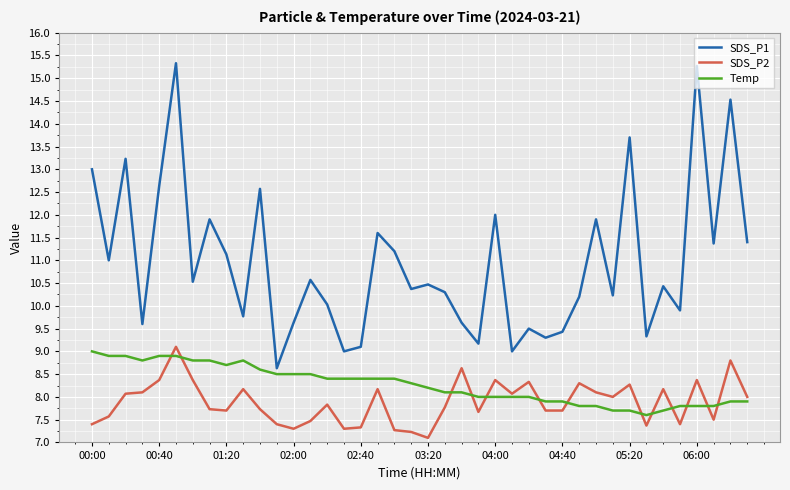

Rank the series by their maximum value, from highest to lowest.

SDS_P1, SDS_P2, Temp